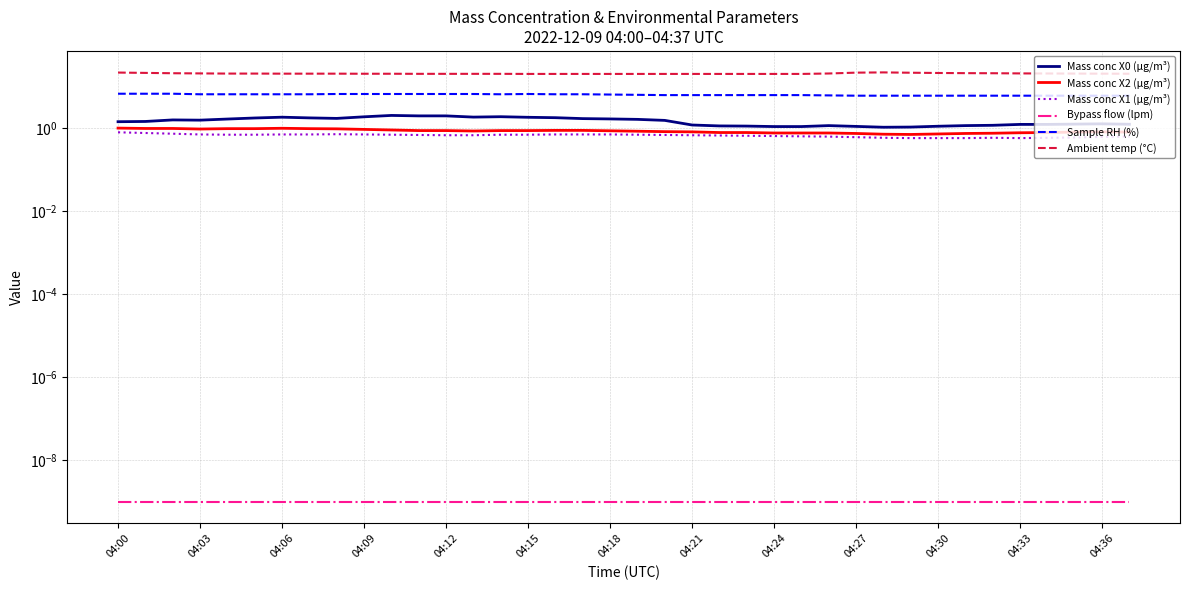

At which category does Mass conc X0 (μg/m³) reach its first local peak?

04:06